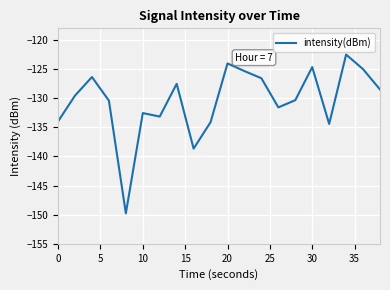

What is the difference between the maximum and minimum values?

27.3